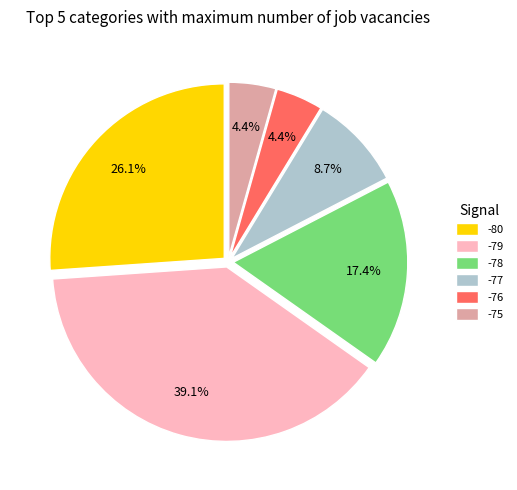

Count the number of slices in the pie.

6